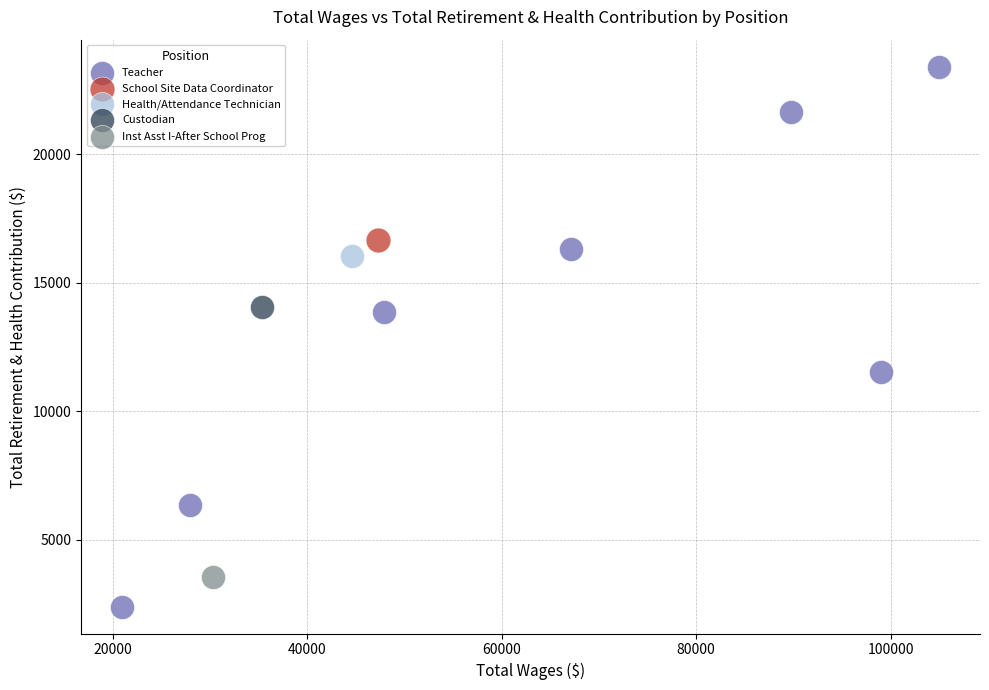

What are all the series names shown in the legend?

Teacher, School Site Data Coordinator, Health/Attendance Technician, Custodian, Inst Asst I-After School Prog